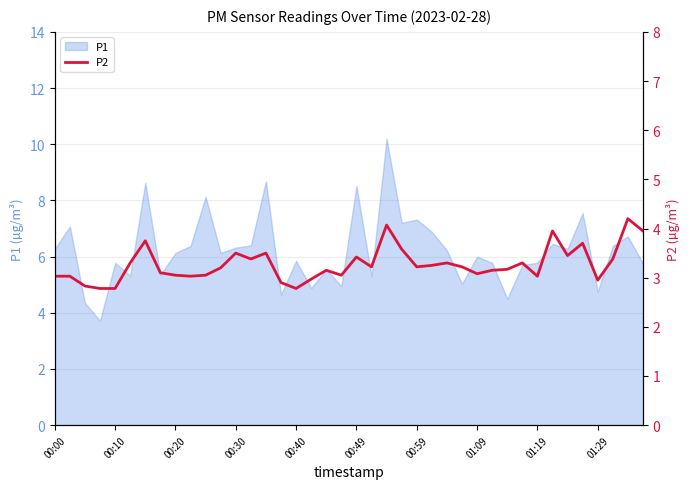

What is the maximum value for P1?

10.2